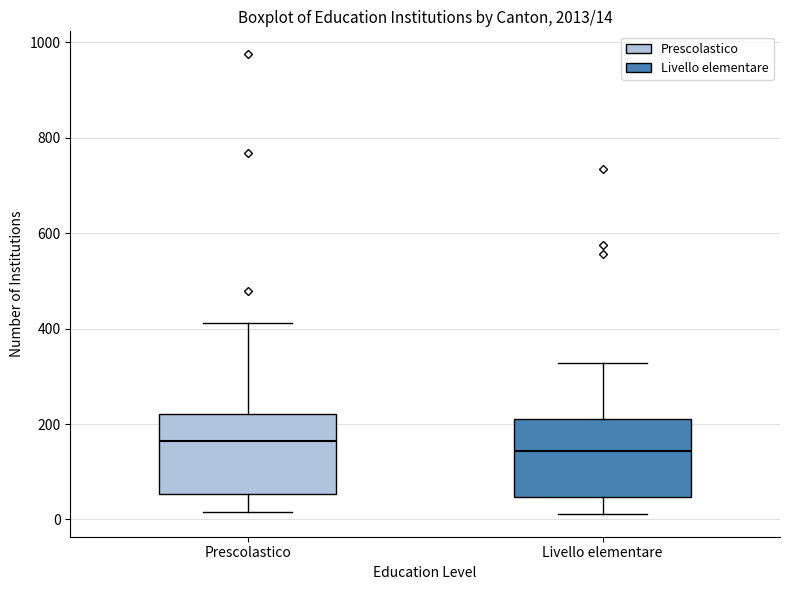

Which box's median line is the lowest?

Livello elementare